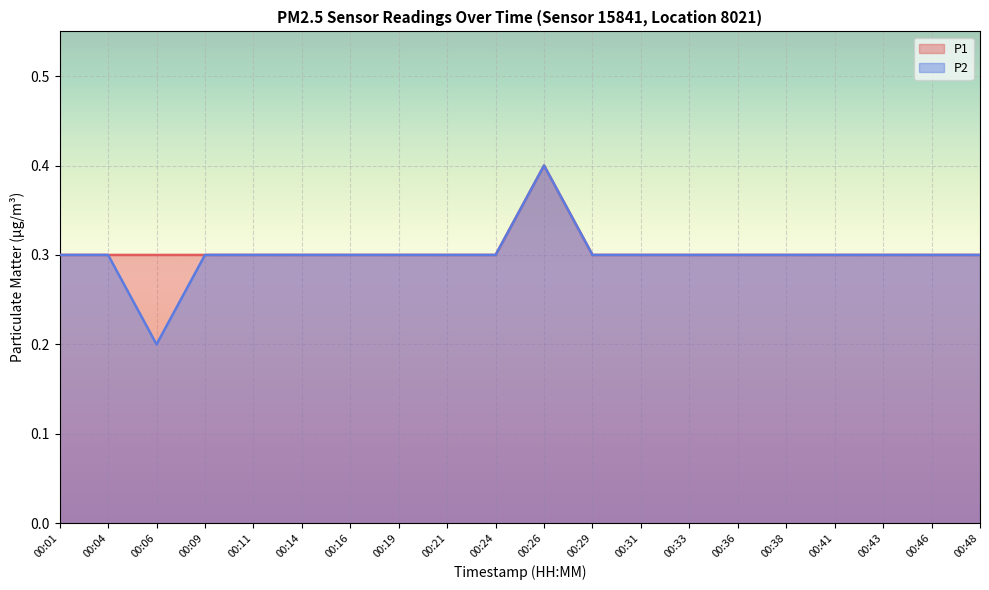

True or false: P2 and P1 cross at least once.

False